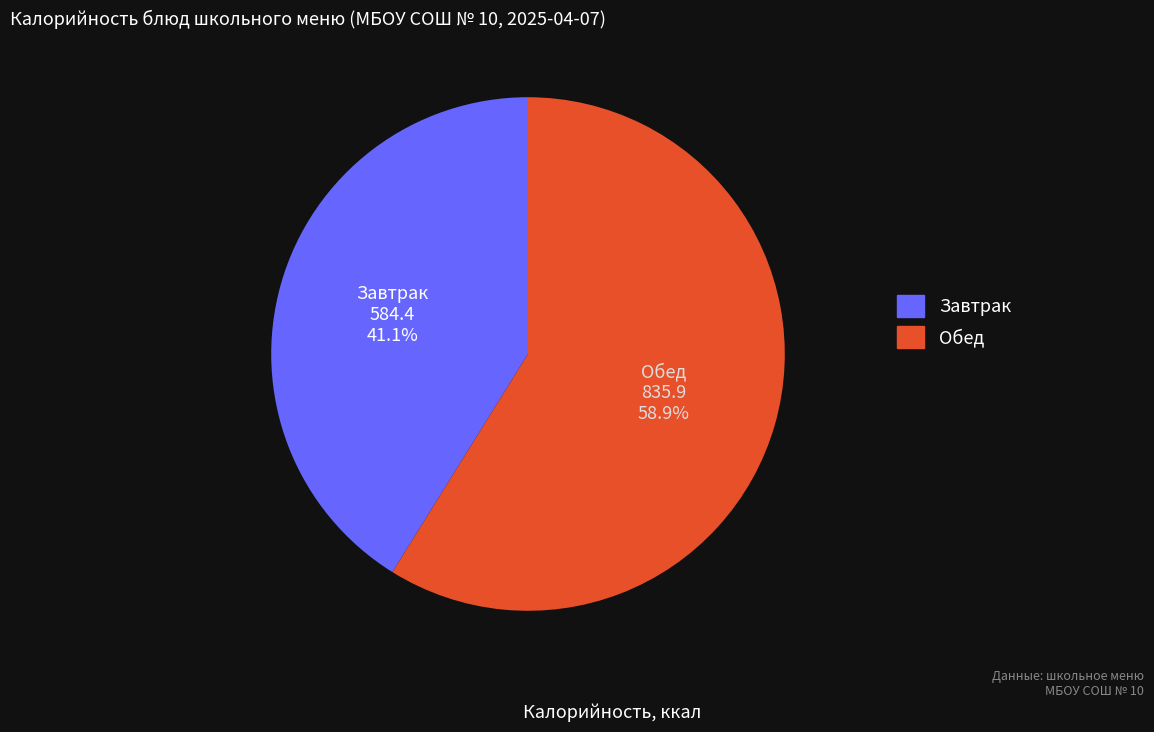

Does any single category account for the majority?

Yes